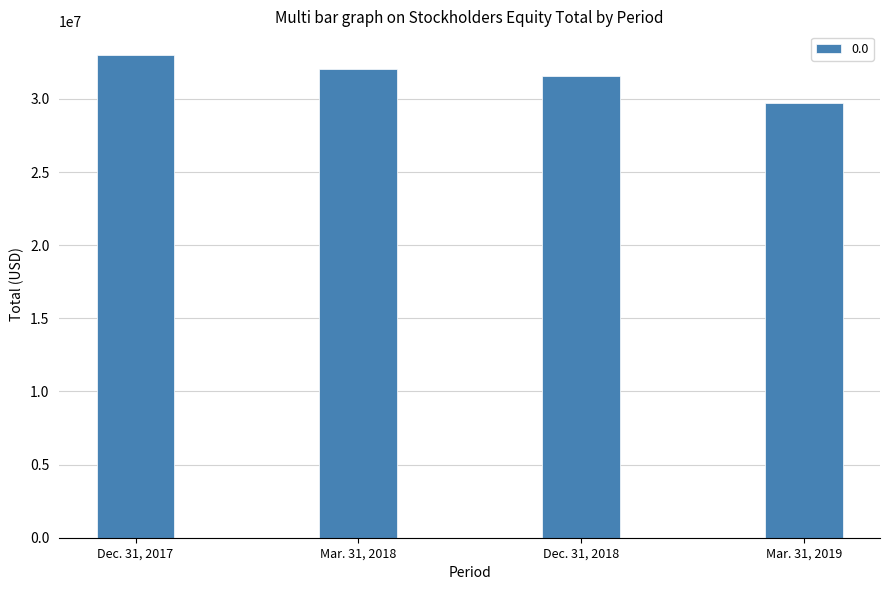

What is the label of the 3rd bar from the right?

Mar. 31, 2018